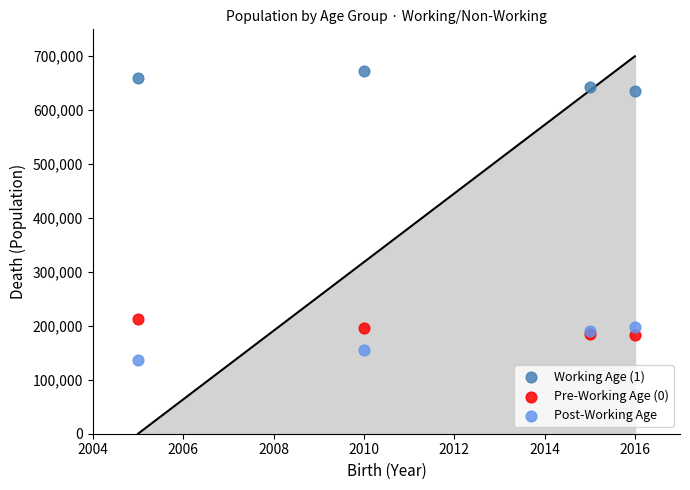

Which series contains the highest Y value?

Working Age (1)